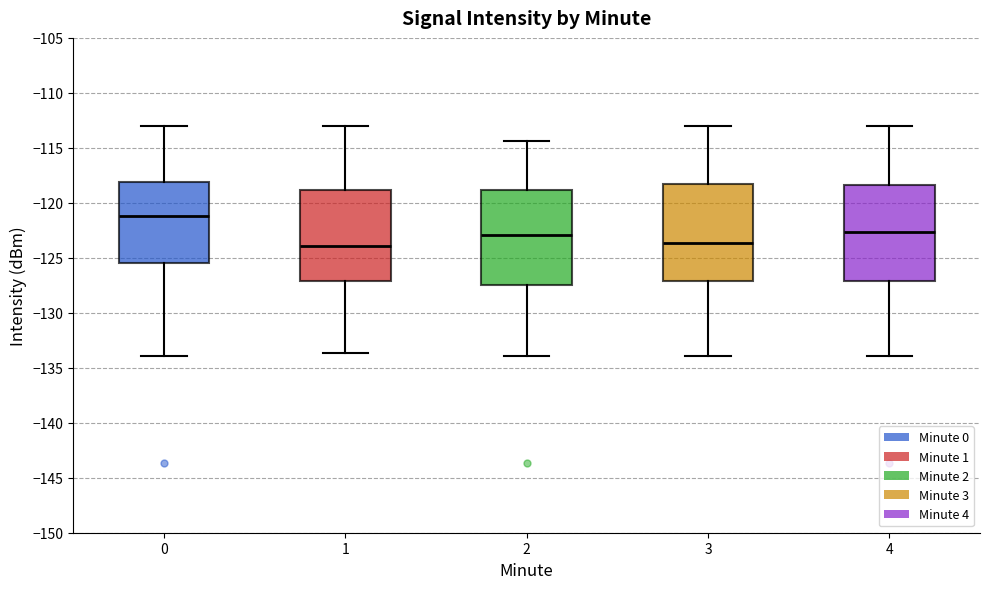

Which box's median line is the highest?

0